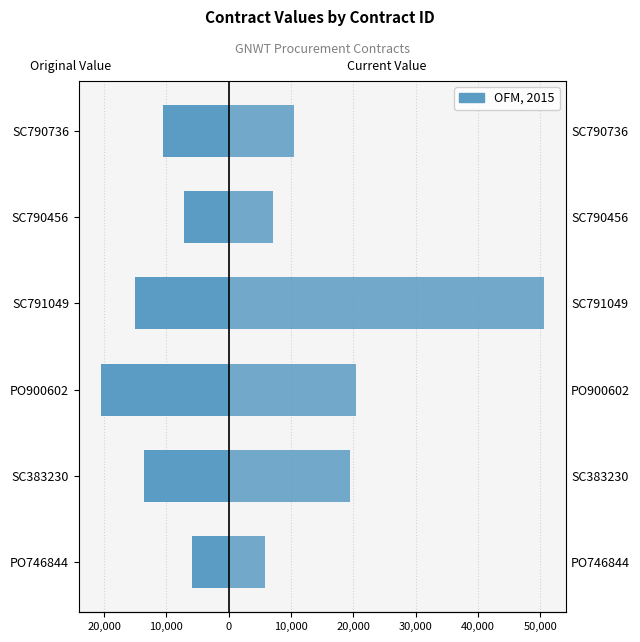

What is the total value across all series at SC791049?

35590